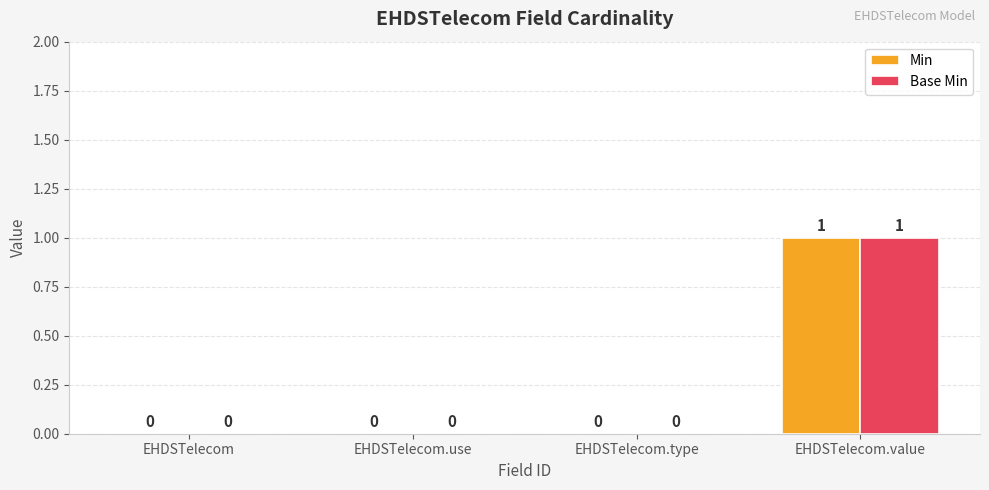

What are all the series names shown in the legend?

Min, Base Min